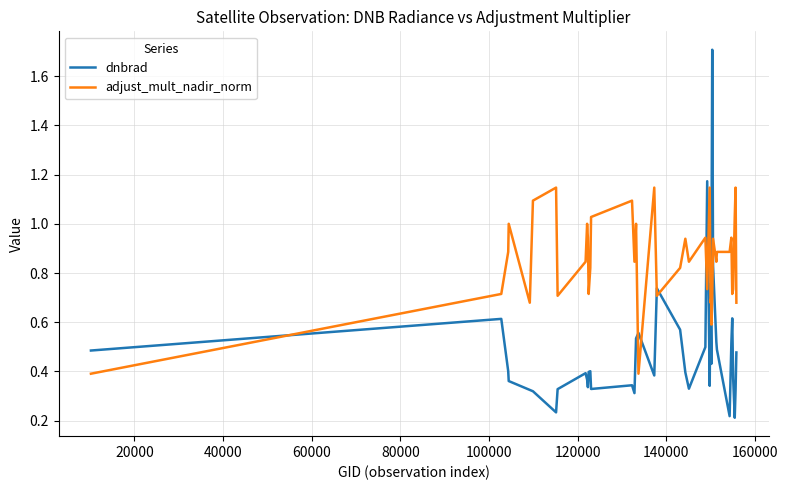

What is the greatest value displayed?

1.7